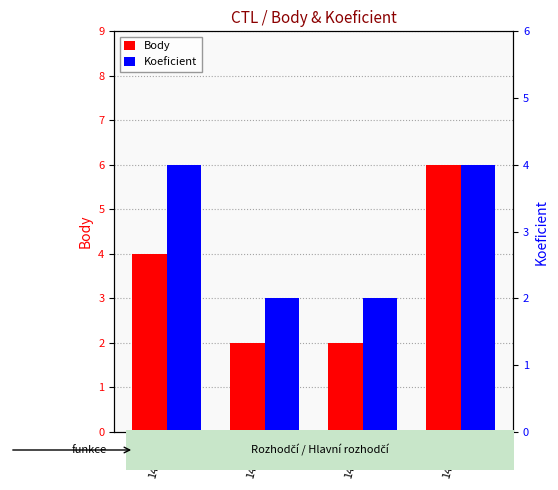

Where is Koeficient nearest to the value 3?

141603